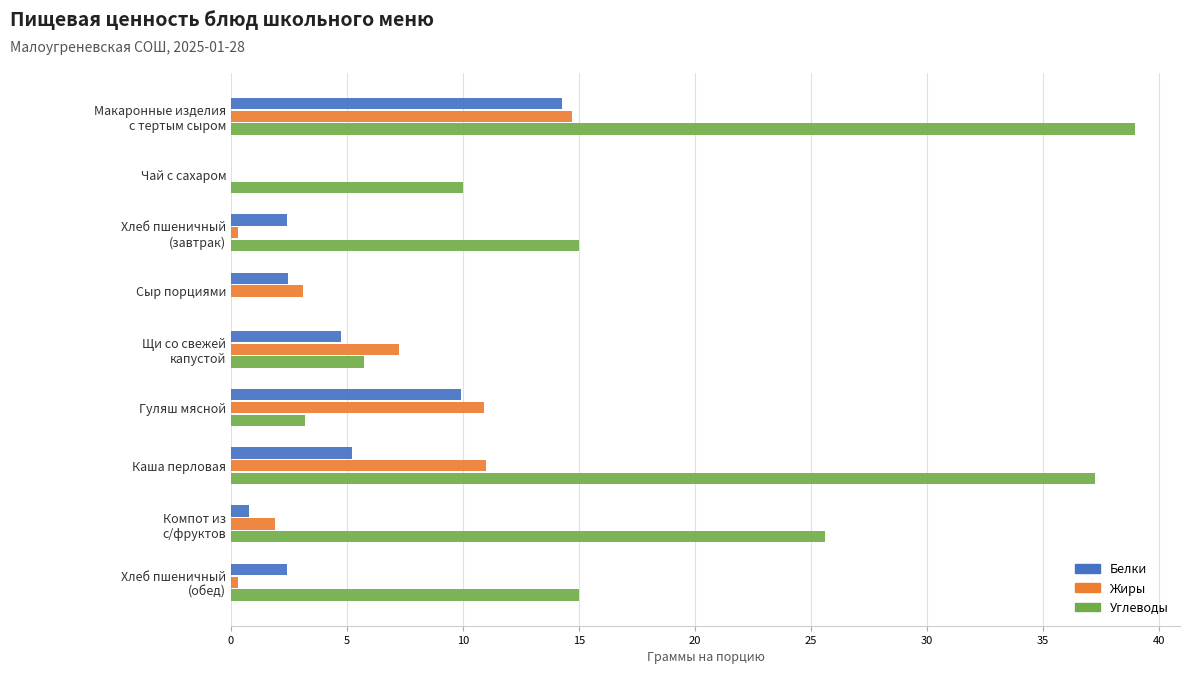

What is the maximum value for Белки?

14.3